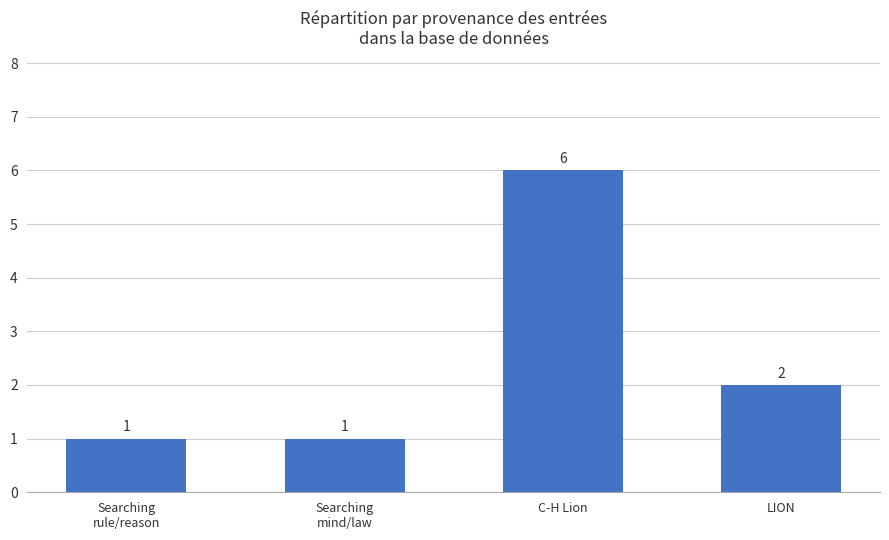

At which category does the chart reach its peak across all series?

C-H Lion